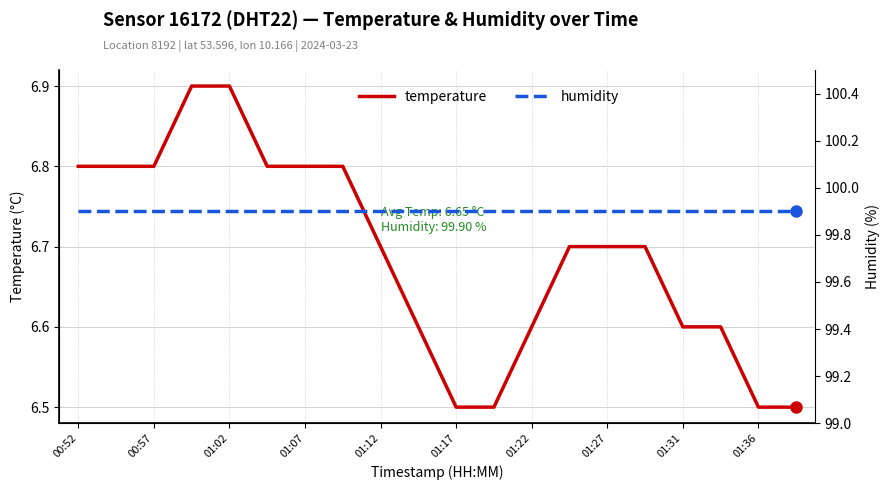

Which series has the largest total across all categories?

humidity